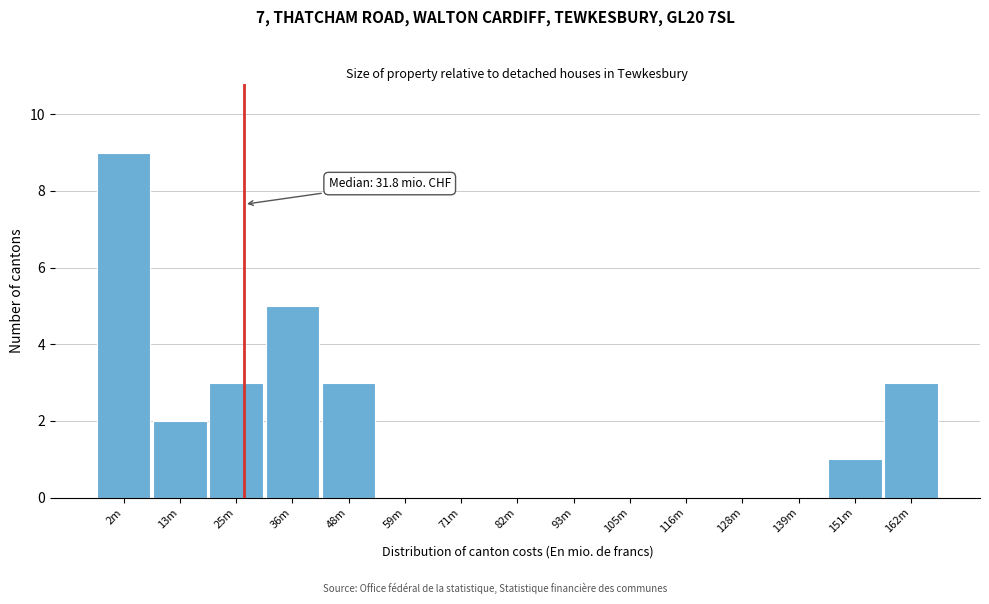

Reading right to left, transcribe all the data shown in this chart.

162m=3	151m=1	139m=0	128m=0	116m=0	105m=0	93m=0	82m=0	71m=0	59m=0	48m=3	36m=5	25m=3	13m=2	2m=9